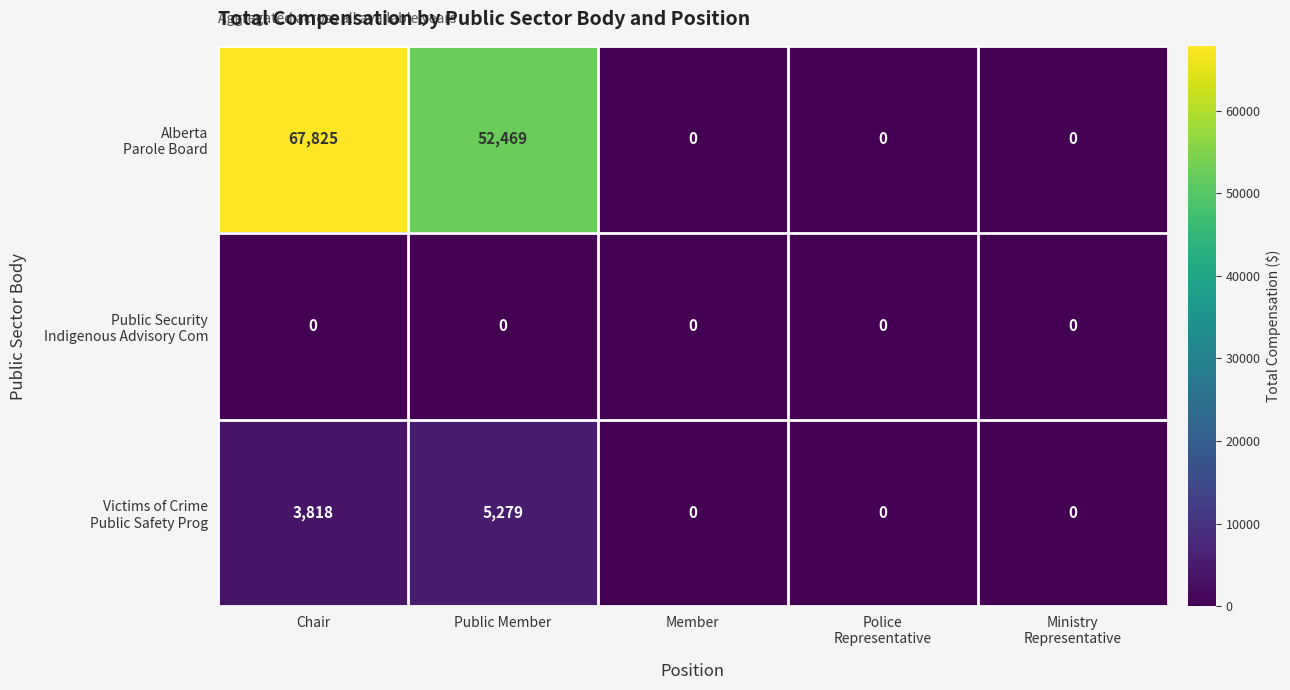

What is the spread (max minus min) of values at Public Member?

52469